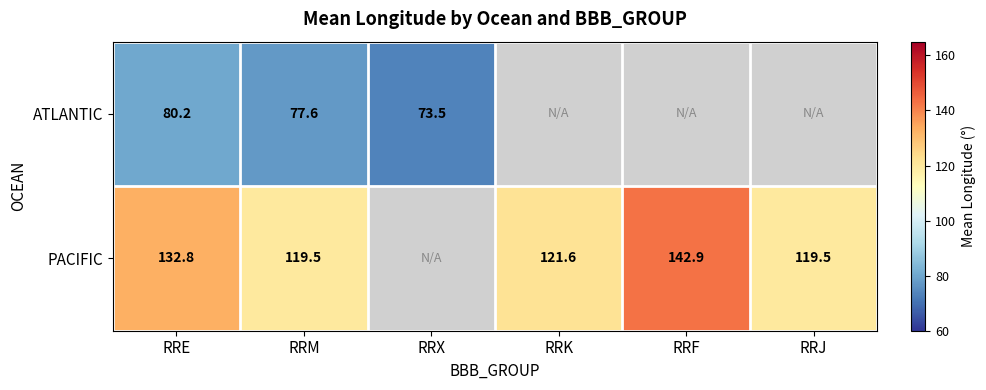

At RRE, list the series in order from smallest to largest.

ATLANTIC, PACIFIC